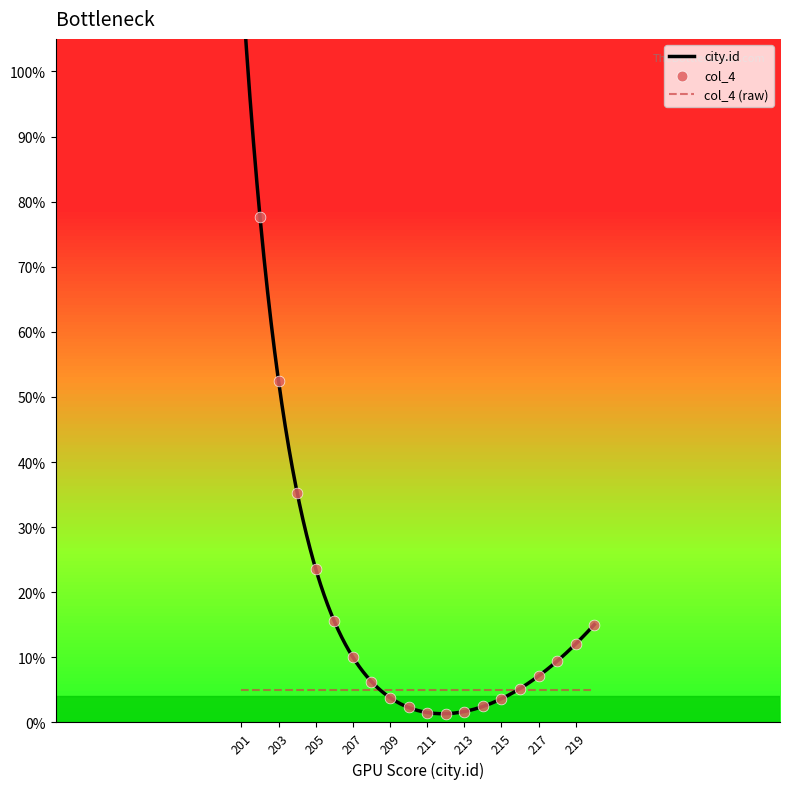

Which series has the largest total across all categories?

city.id